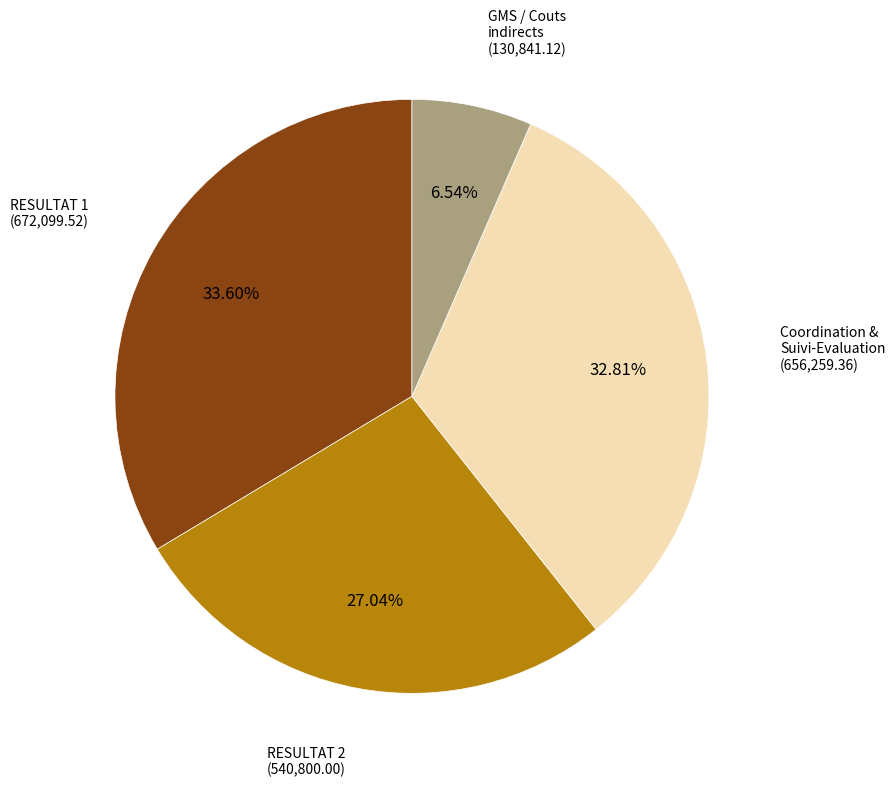

Count the number of slices in the pie.

4